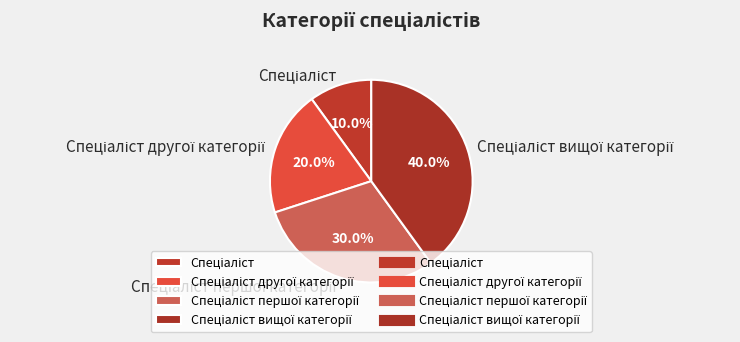

Is there any slice that represents more than half of the pie?

No